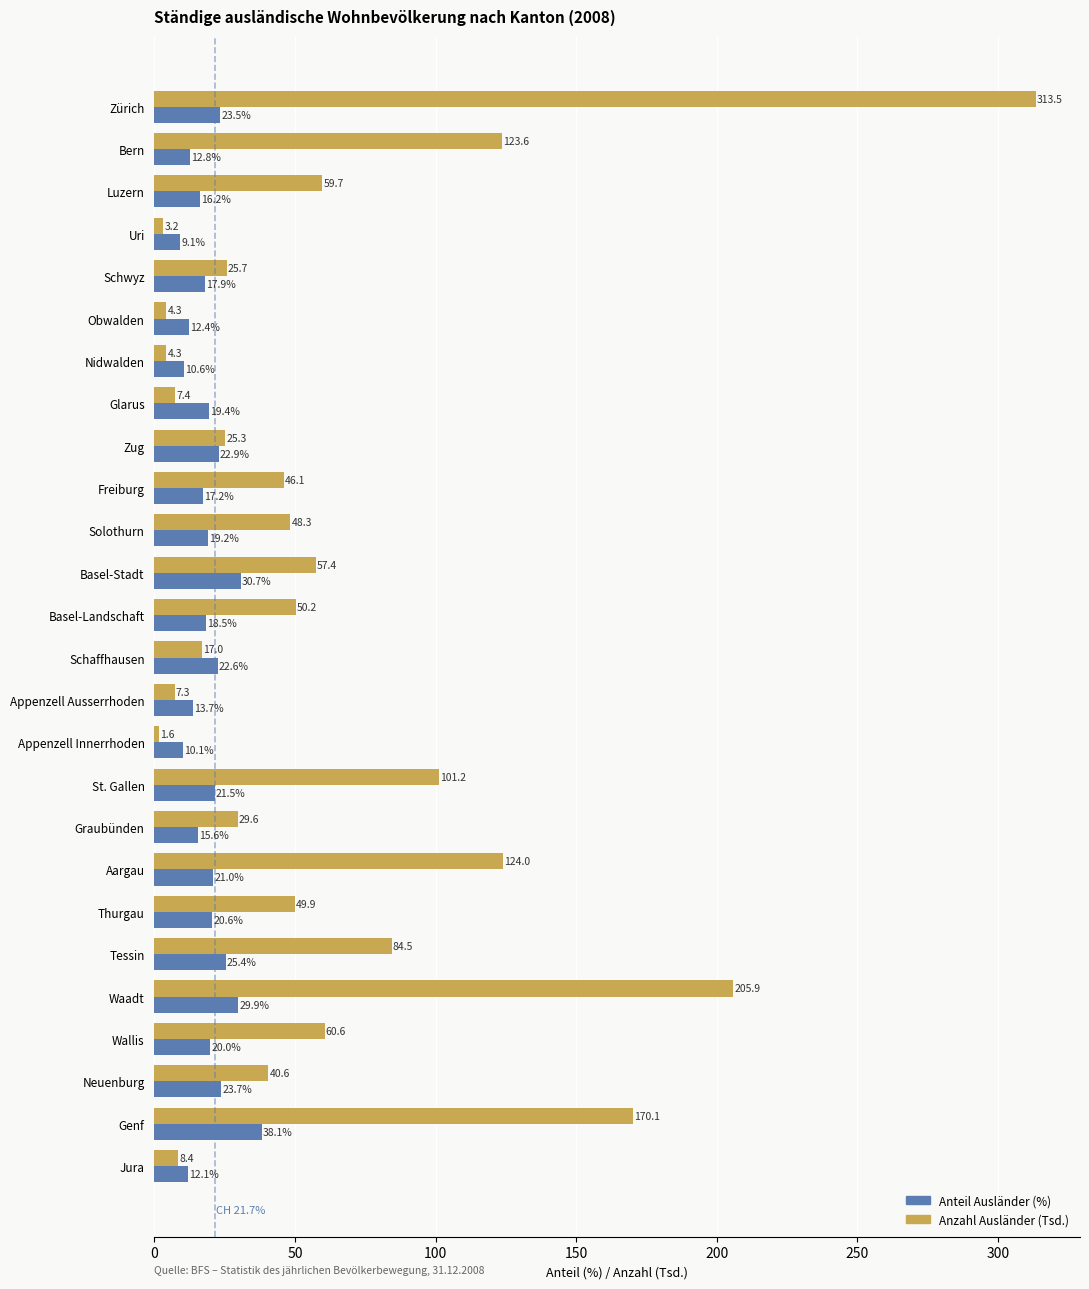

What is the difference between the Anteil Ausländer (%) values at Waadt and Basel-Stadt?

0.8